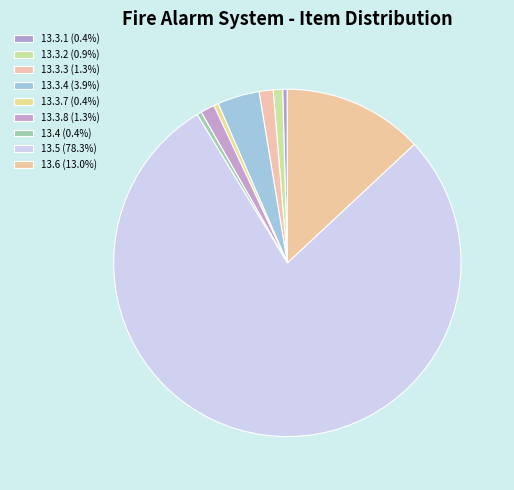

Does 13.3.7 account for over 50% of the chart?

No